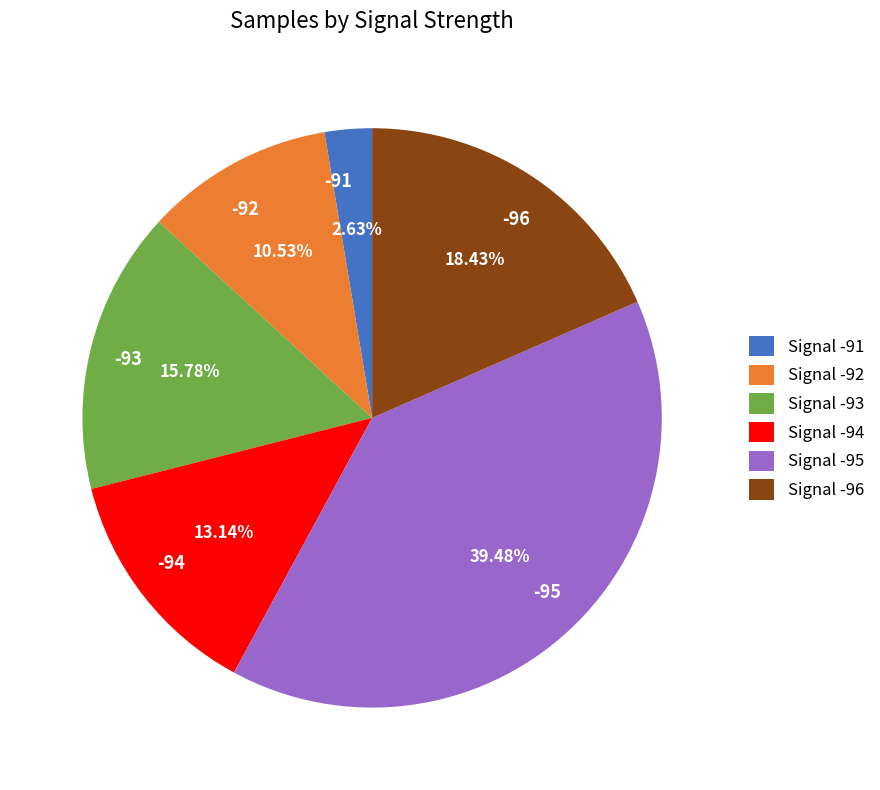

Does -91 account for over 50% of the chart?

No